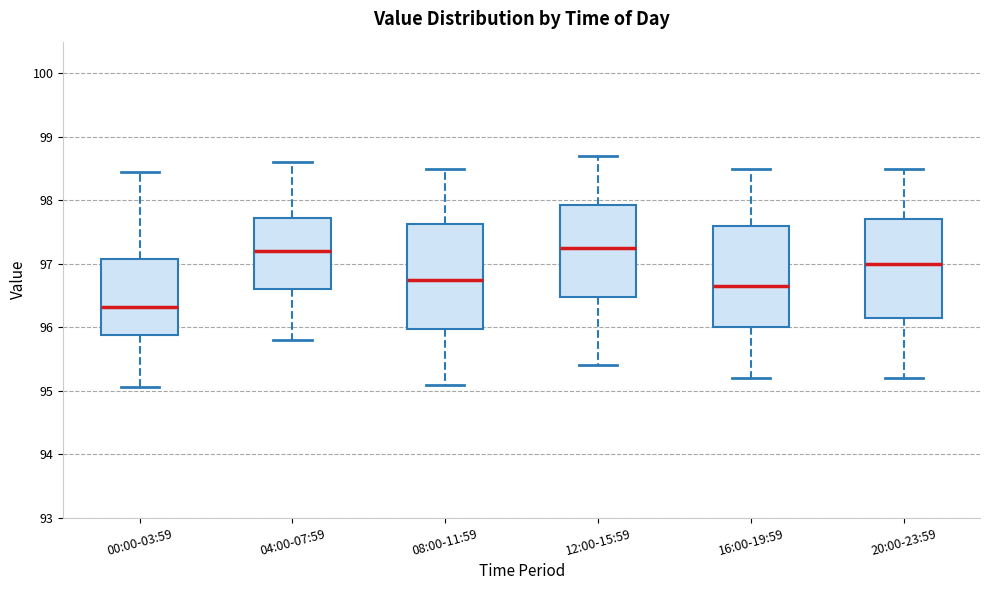

Reading left to right, transcribe this box plot: for each box, give where its median line is, the range the box spans, and where its two whiskers end, as read against the y-axis. The values are not printed on the chart, so give them approximately, as read against the axis.

00:00-03:59: median 96.3, box 95.9 to 97.1, whiskers 95.1 to 98.4
04:00-07:59: median 97.2, box 96.6 to 97.7, whiskers 95.8 to 98.6
08:00-11:59: median 96.8, box 96.0 to 97.6, whiskers 95.1 to 98.5
12:00-15:59: median 97.3, box 96.5 to 97.9, whiskers 95.4 to 98.7
16:00-19:59: median 96.7, box 96.0 to 97.6, whiskers 95.2 to 98.5
20:00-23:59: median 97.0, box 96.2 to 97.7, whiskers 95.2 to 98.5